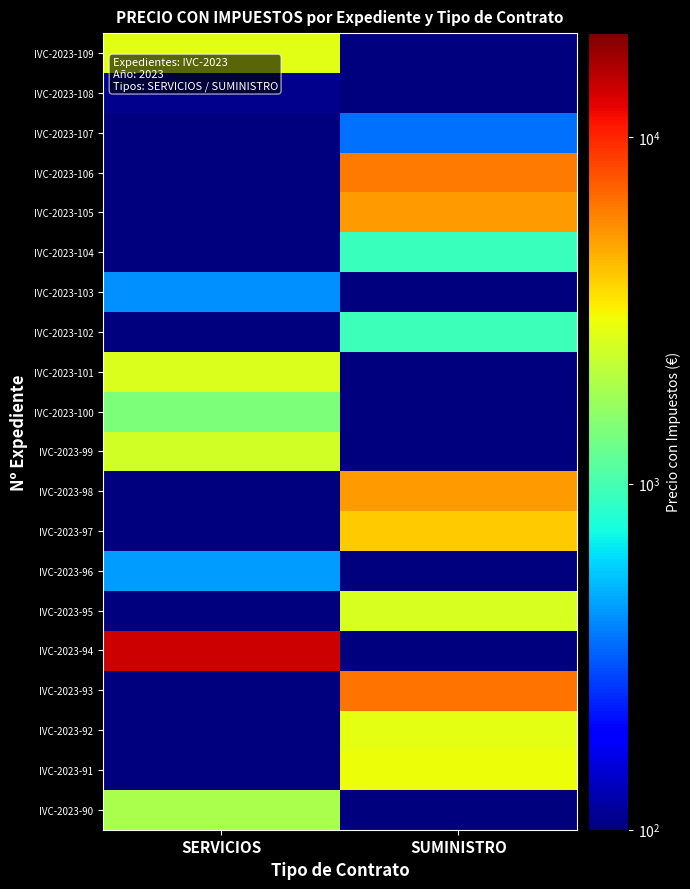

Which category has the lowest value across all series?

SUMINISTRO